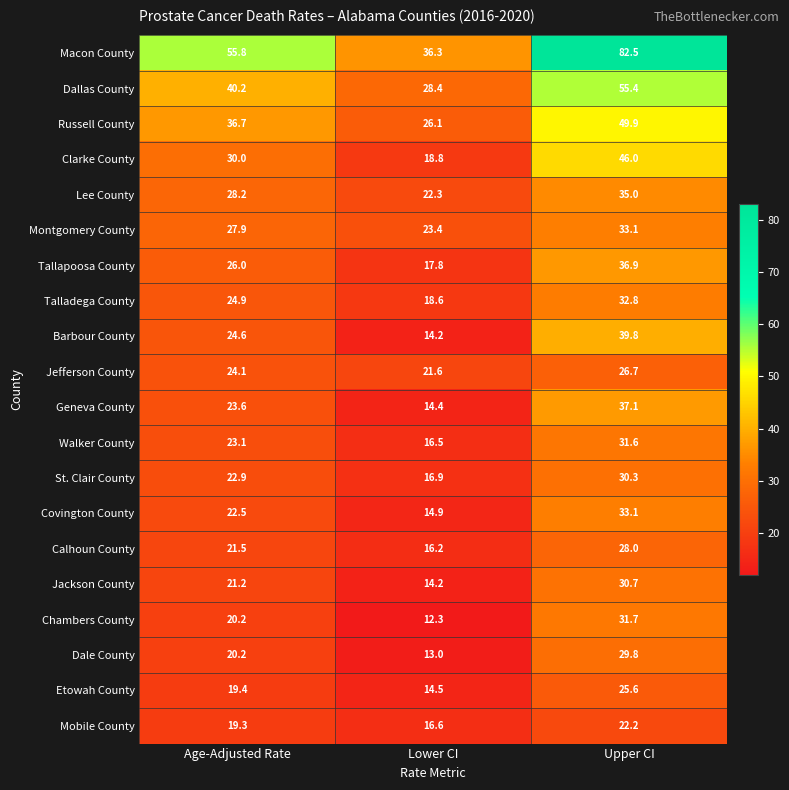

At how many categories does at least one series exceed 45?

2